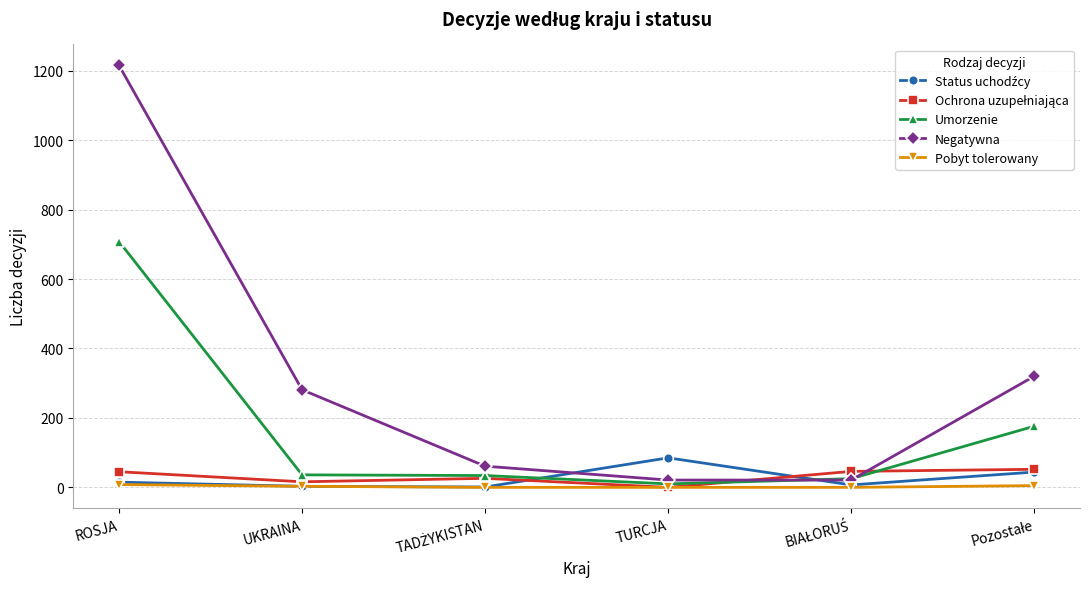

The Negatywna series shows 424 at ROSJA. True or false?

False